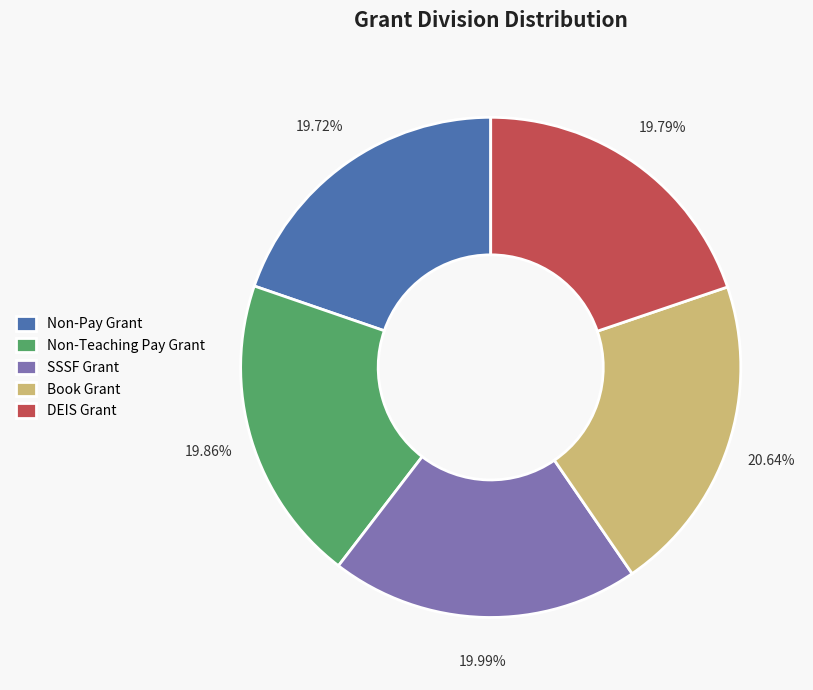

Count the number of slices in the pie.

5